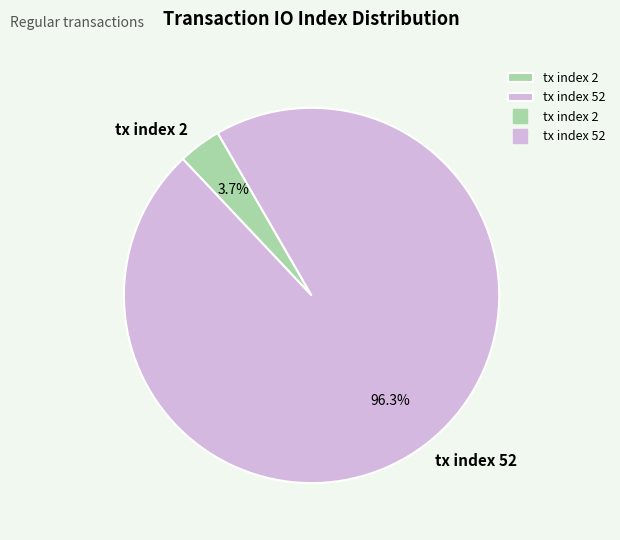

Count the number of slices in the pie.

2